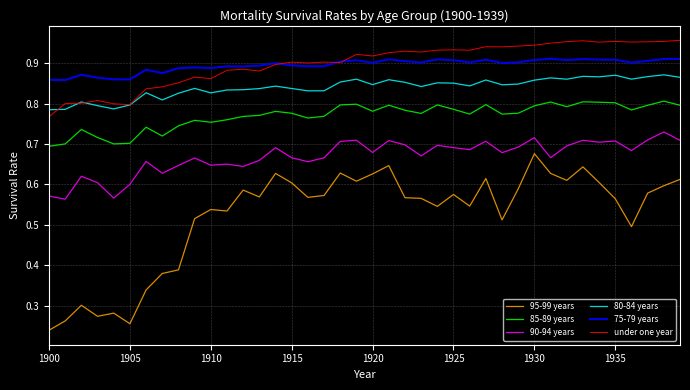

Which series has the widest spread of values?

95-99 years